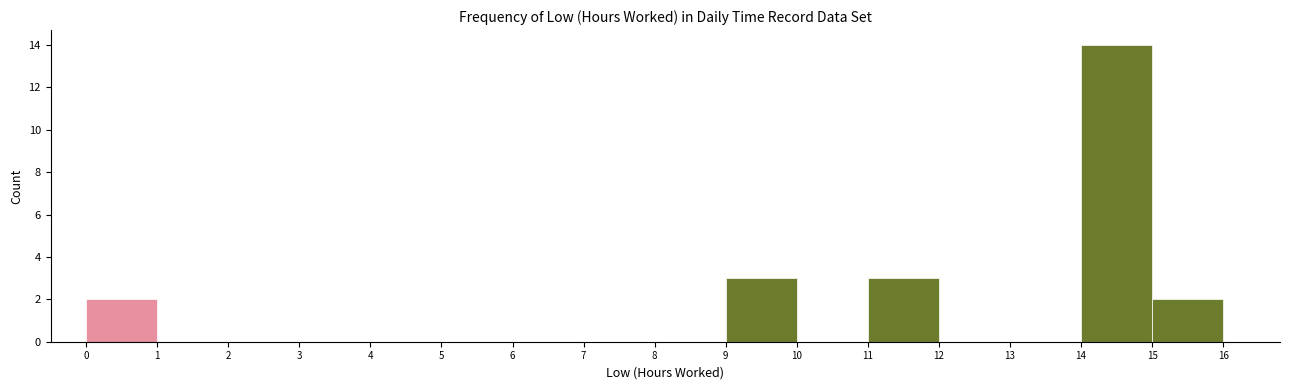

Reading left to right, list every bar in this chart as the range it spans on the x-axis followed by its height. The values are not printed on the chart, so give them approximately, as read against the axis.

0 to 1: 2
1 to 2: 0
2 to 3: 0
3 to 4: 0
4 to 5: 0
5 to 6: 0
6 to 7: 0
7 to 8: 0
8 to 9: 0
9 to 10: 3
10 to 11: 0
11 to 12: 3
12 to 13: 0
13 to 14: 0
14 to 15: 14
15 to 16: 2